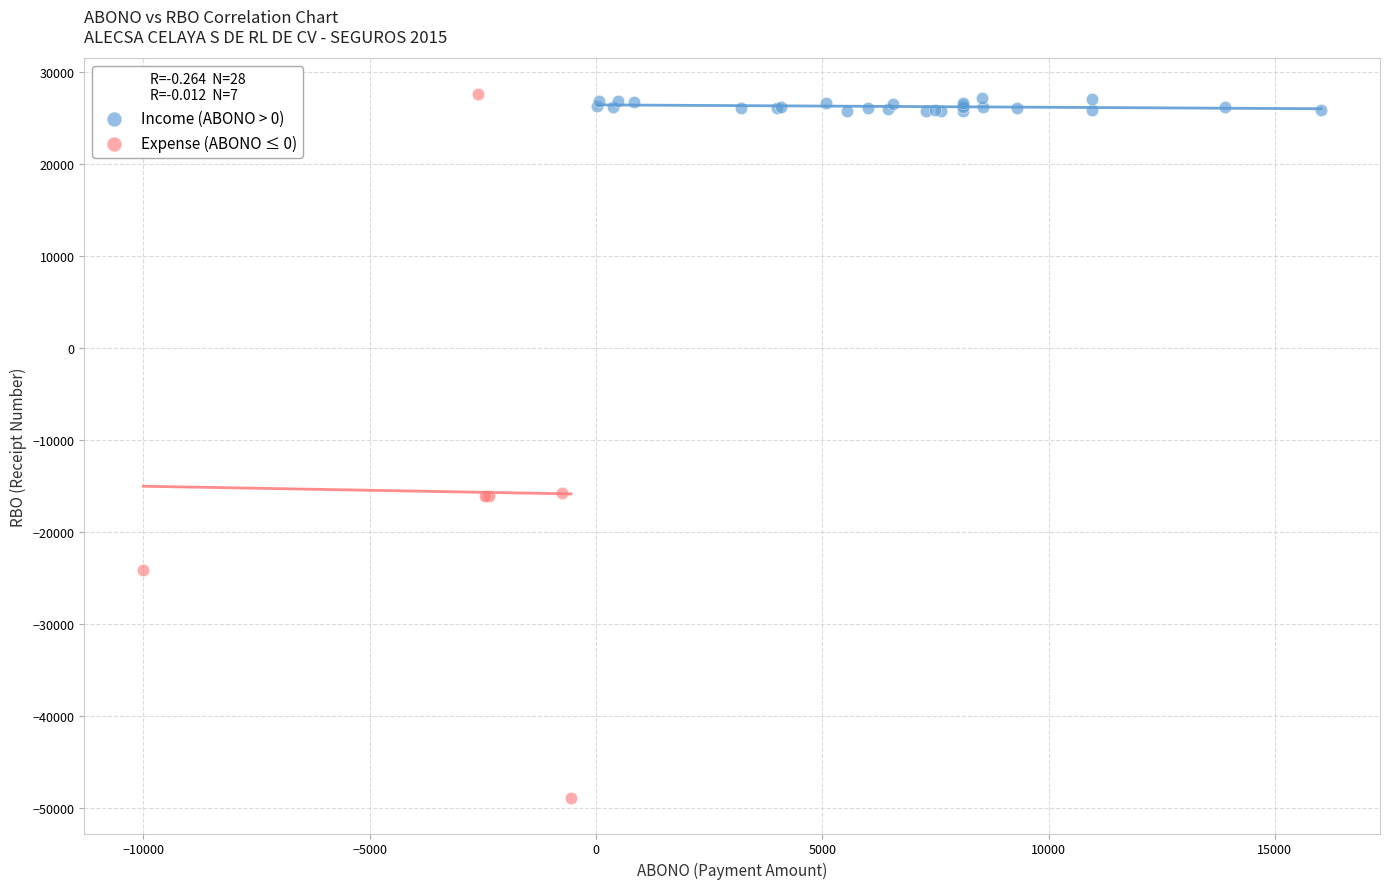

Which series reaches the minimum Y coordinate?

Expense (ABONO ≤ 0)